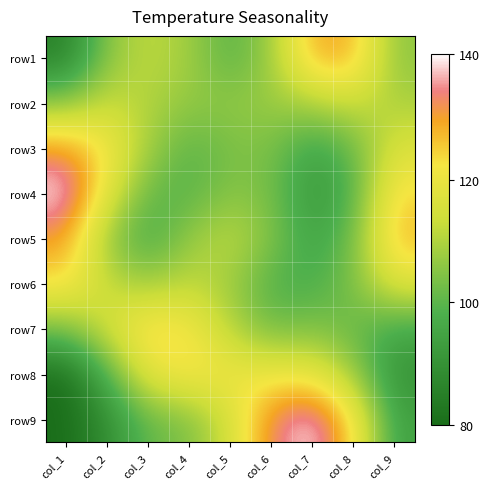

What is the total value across all series at col_2?

45.0